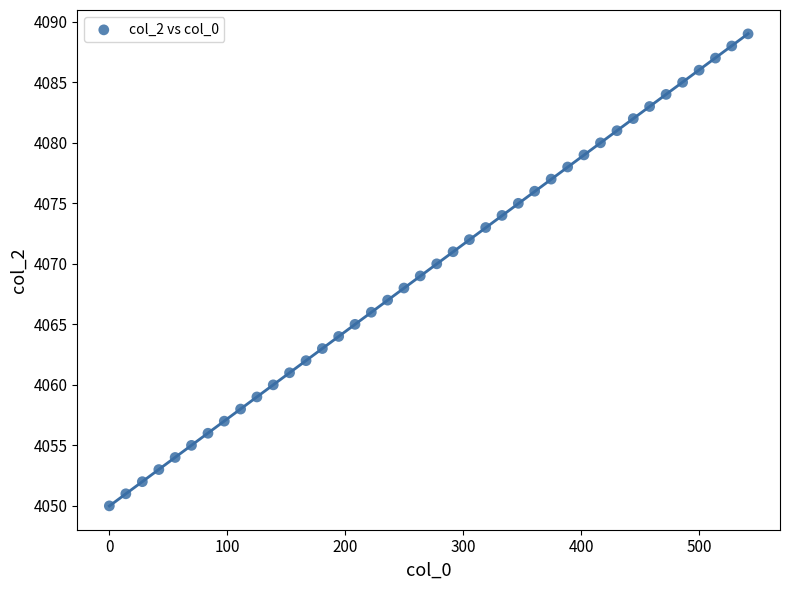

What is the range of Y values (max minus min)?

39